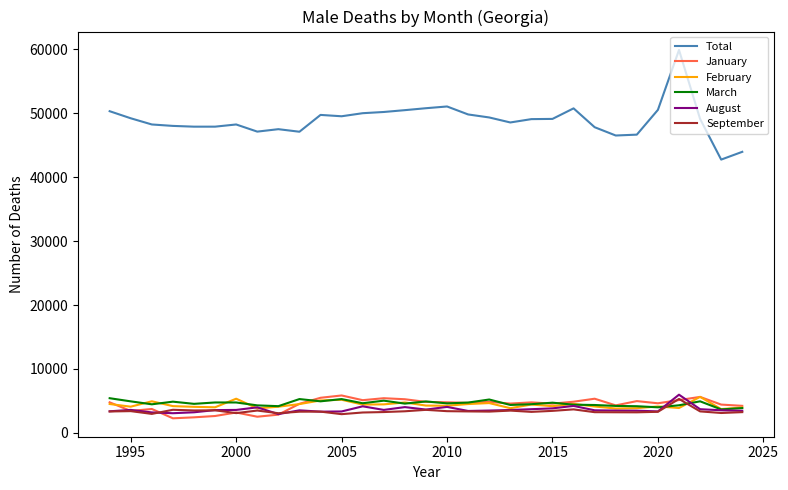

Which series has the largest range (max minus min)?

Total